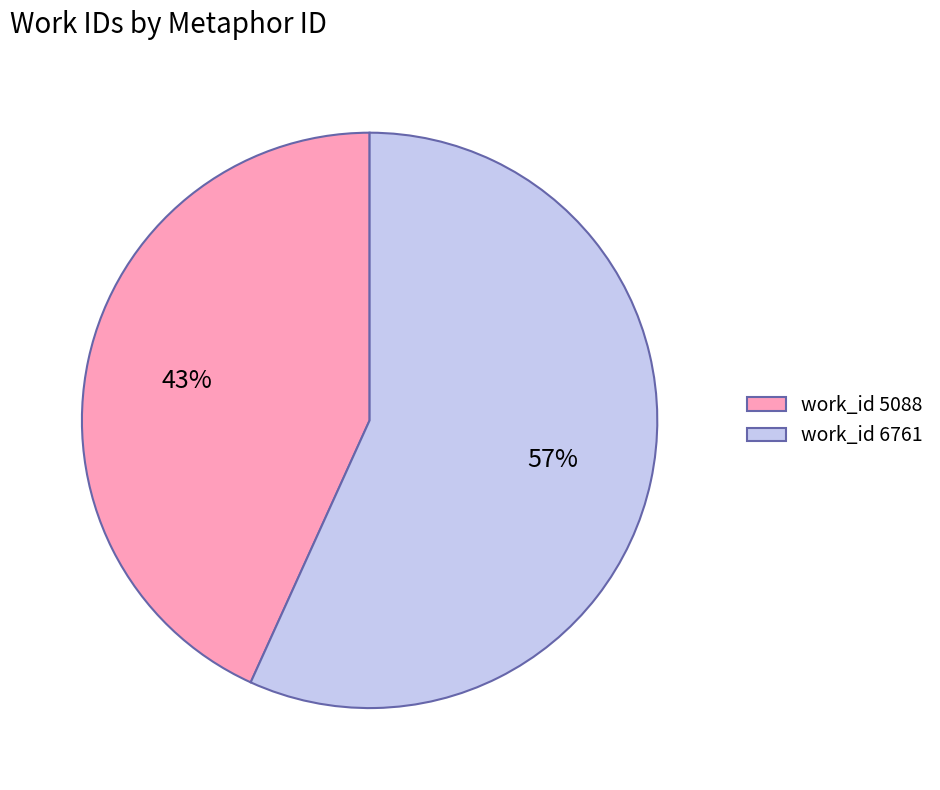

Is it true that work_id 5088 is 43% of the pie?

True